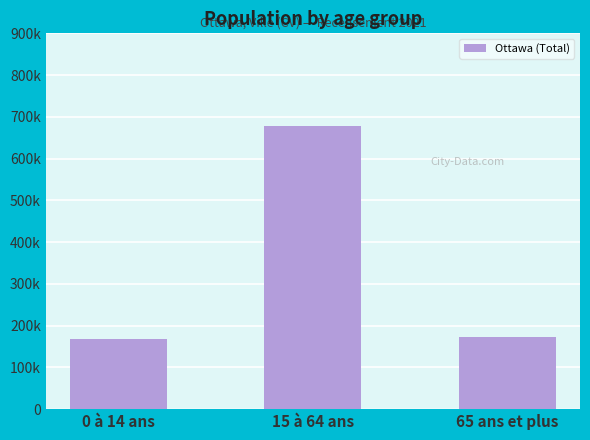

Are the bars horizontal?

No